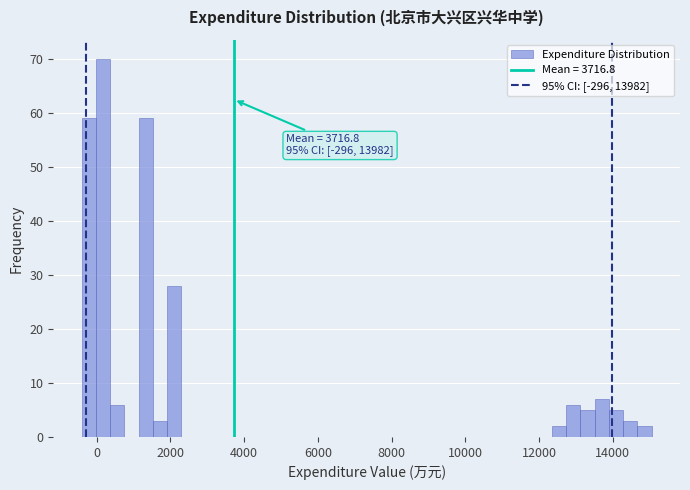

Read against the x-axis, roughly where is the centre of the tallest bar?

200